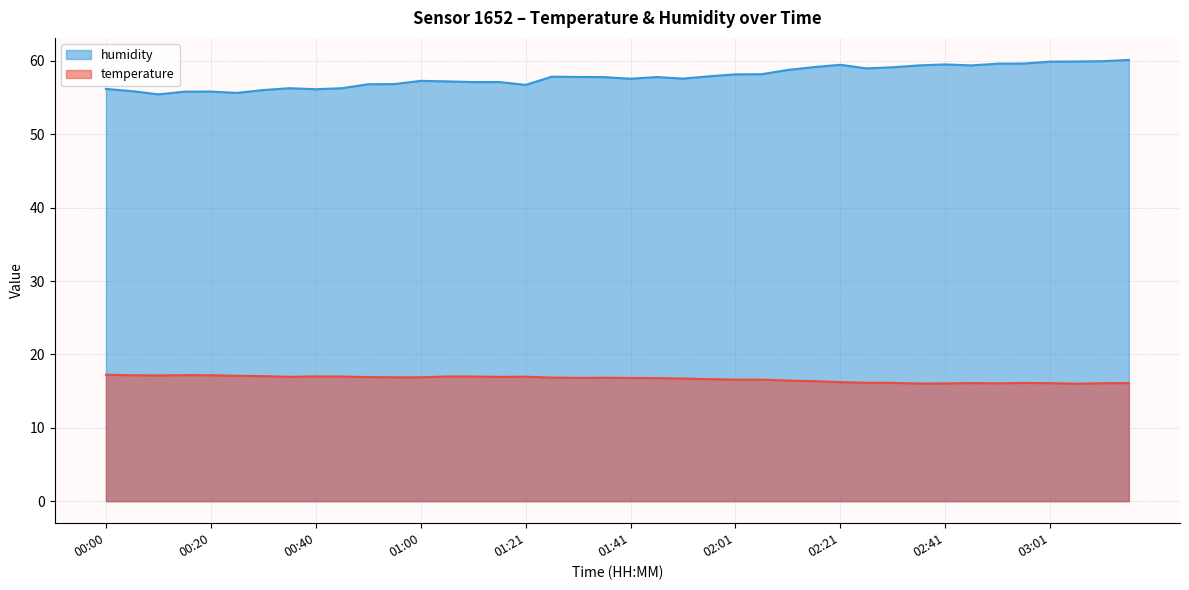

What is the label of the 34th point from the right?

00:30